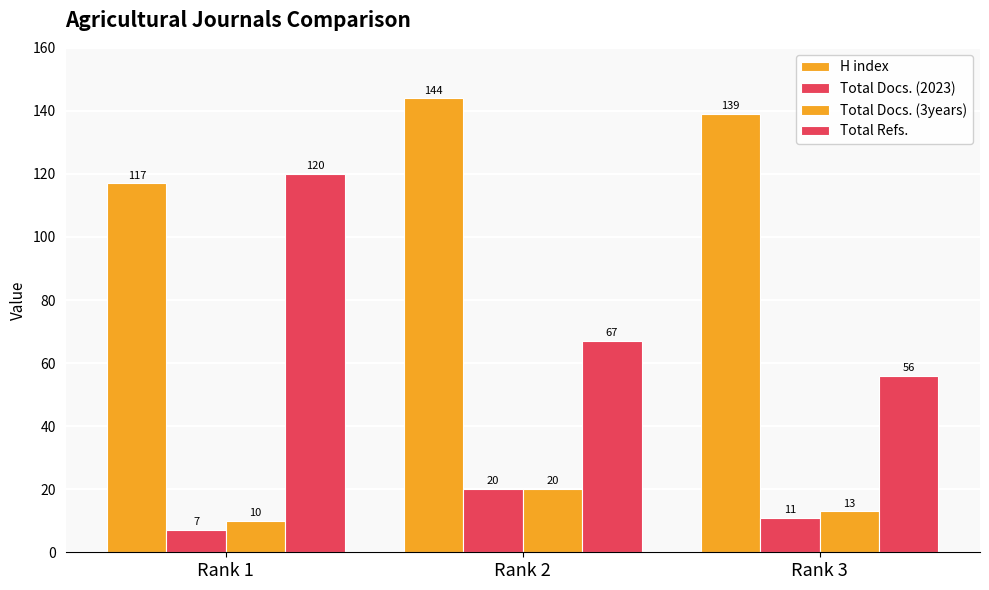

How many groups of bars are there?

3